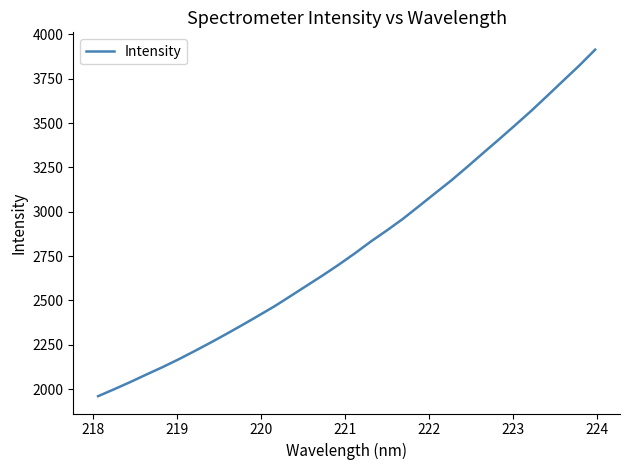

What is the smallest value displayed?

1959.8